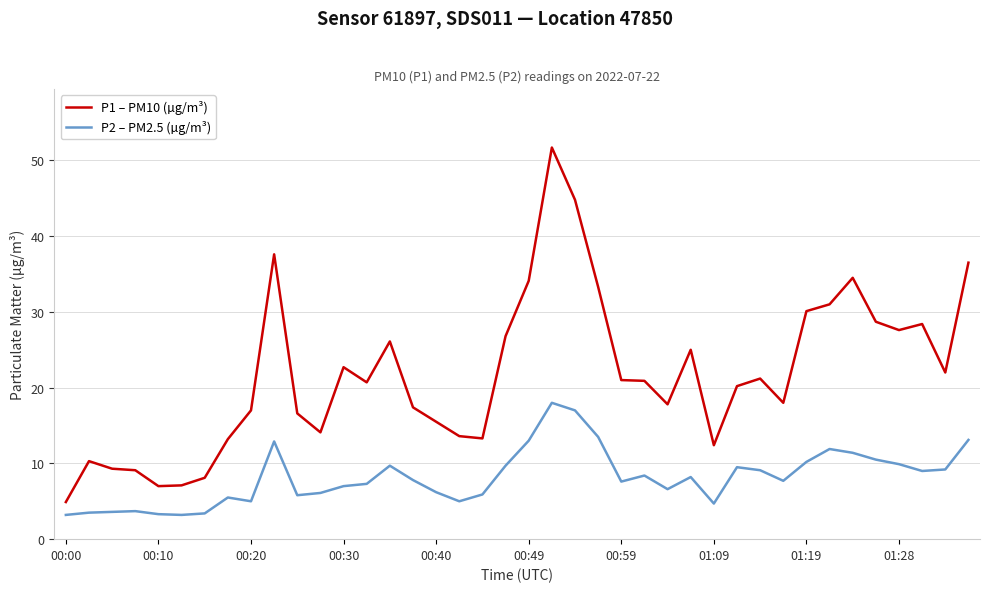

What is the difference between the maximum and minimum values in the P2 – PM2.5 (µg/m³) series?

14.8